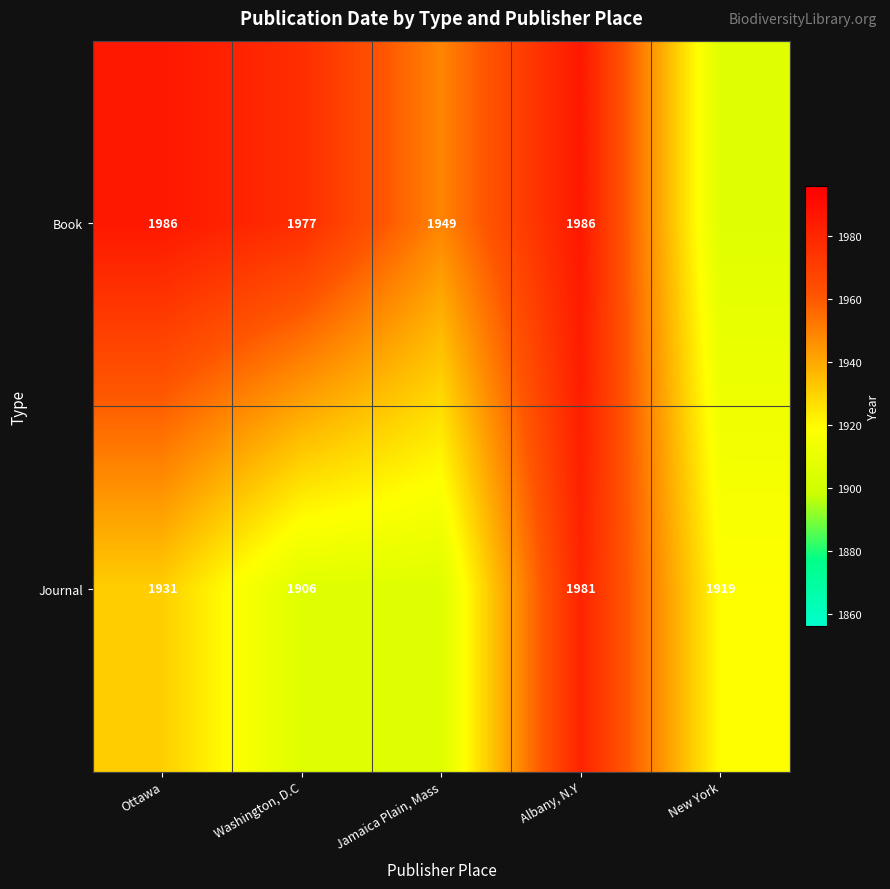

The Book series shows 1949 at Jamaica Plain, Mass. True or false?

True